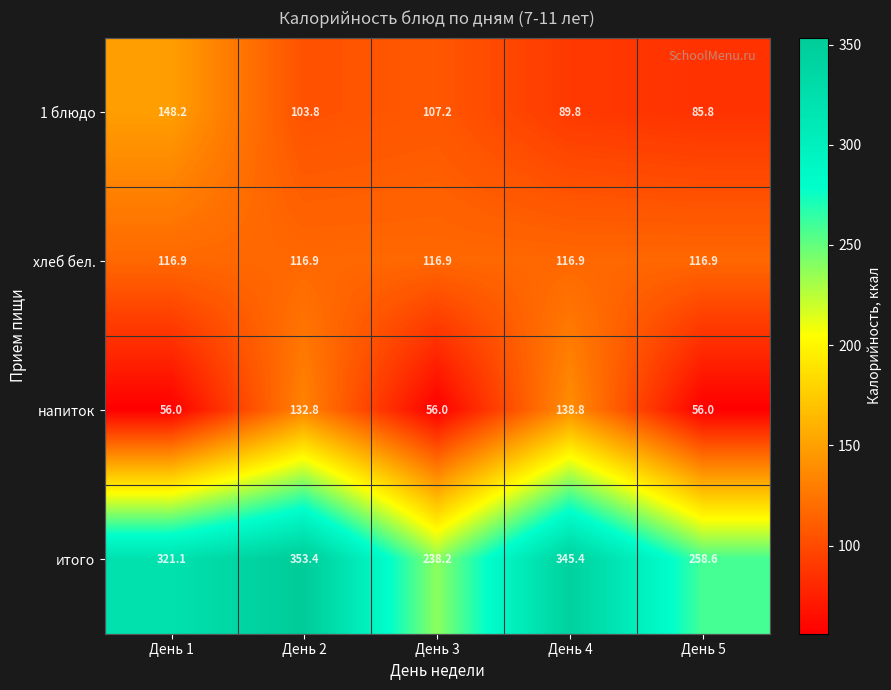

Between День 3 and День 4, which series saw the biggest shift?

итого